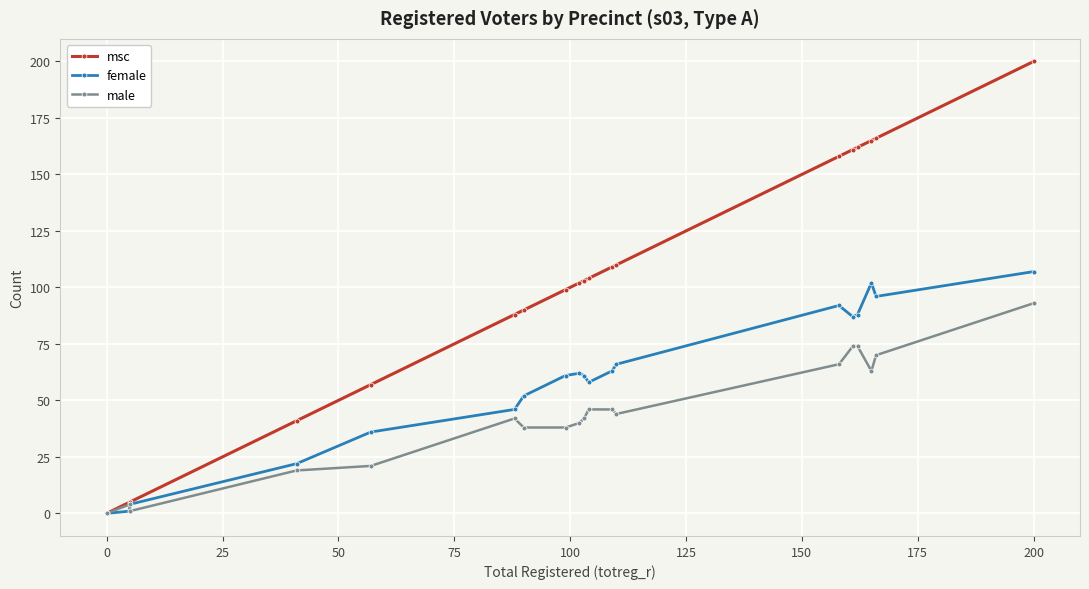

True or false: msc and female cross at least once.

False